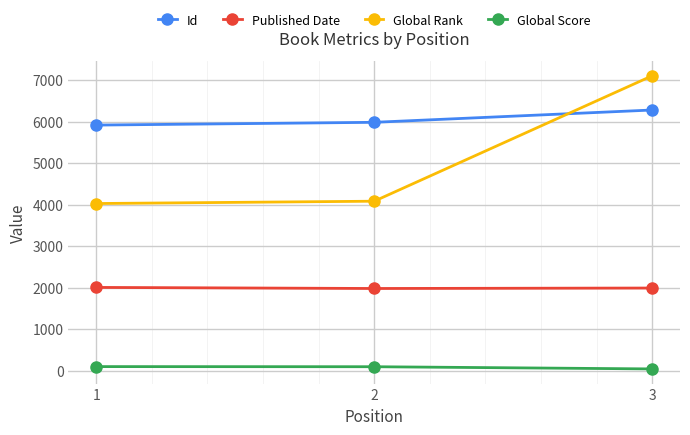

What is the average value of the Global Rank series?

5071